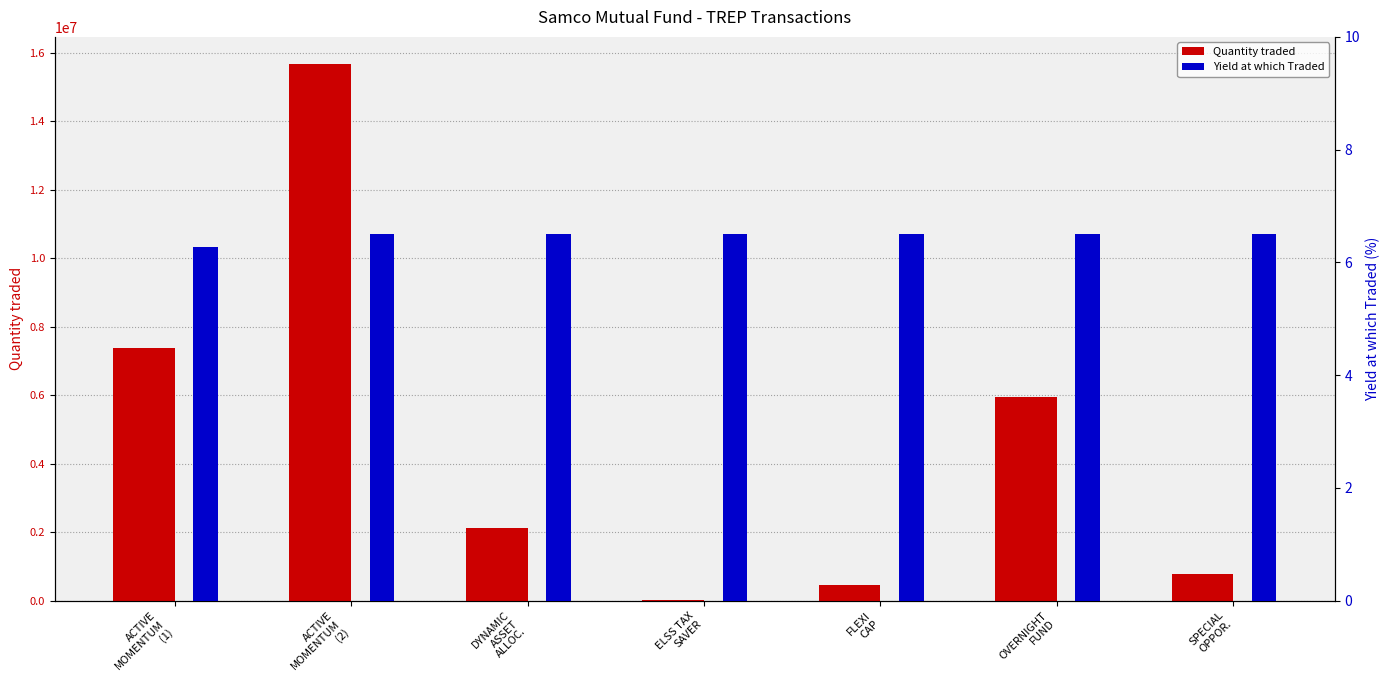

Which series has the largest total across all categories?

Quantity traded